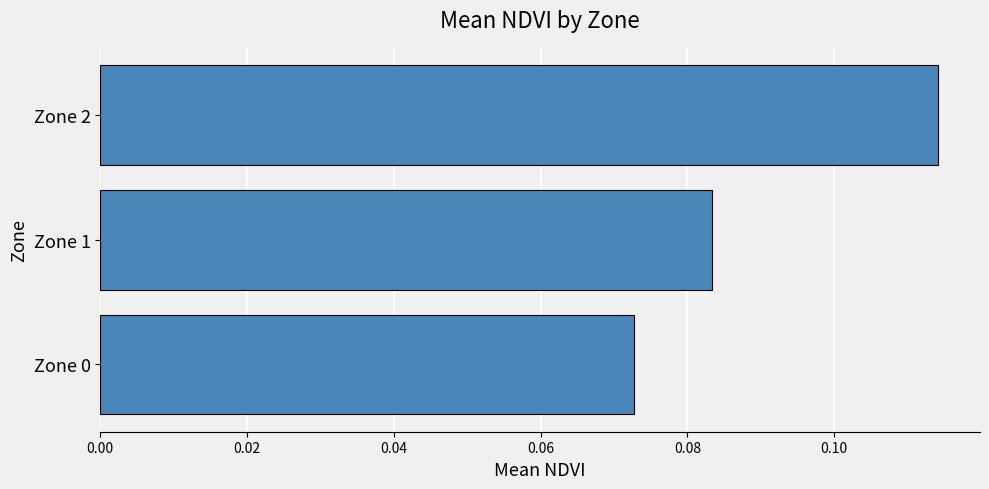

True or false: the data shows 0.0 at Zone 0.

False